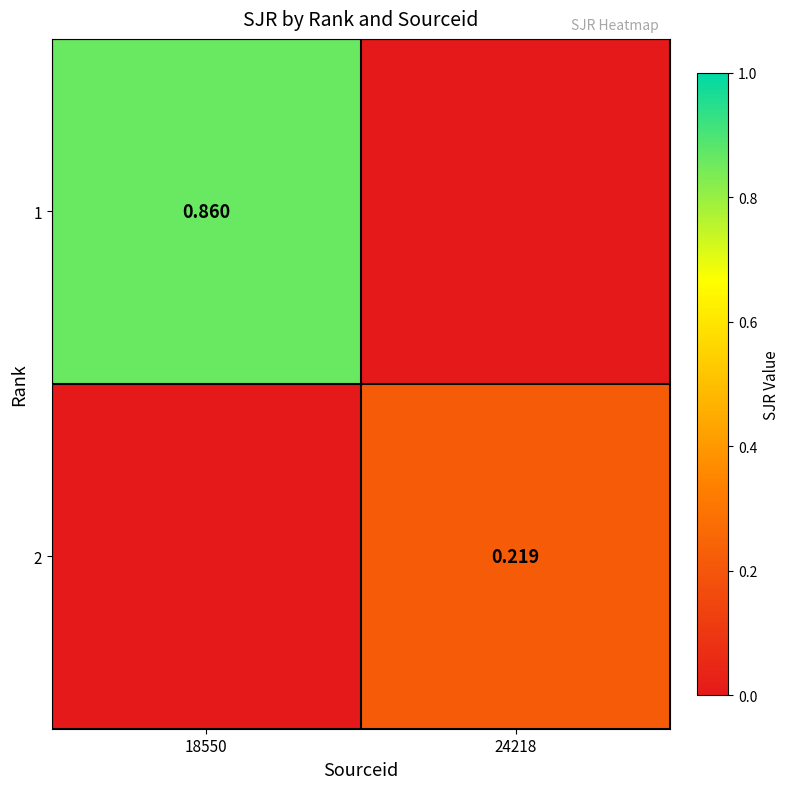

At 24218, list the series in order from largest to smallest.

2, 1